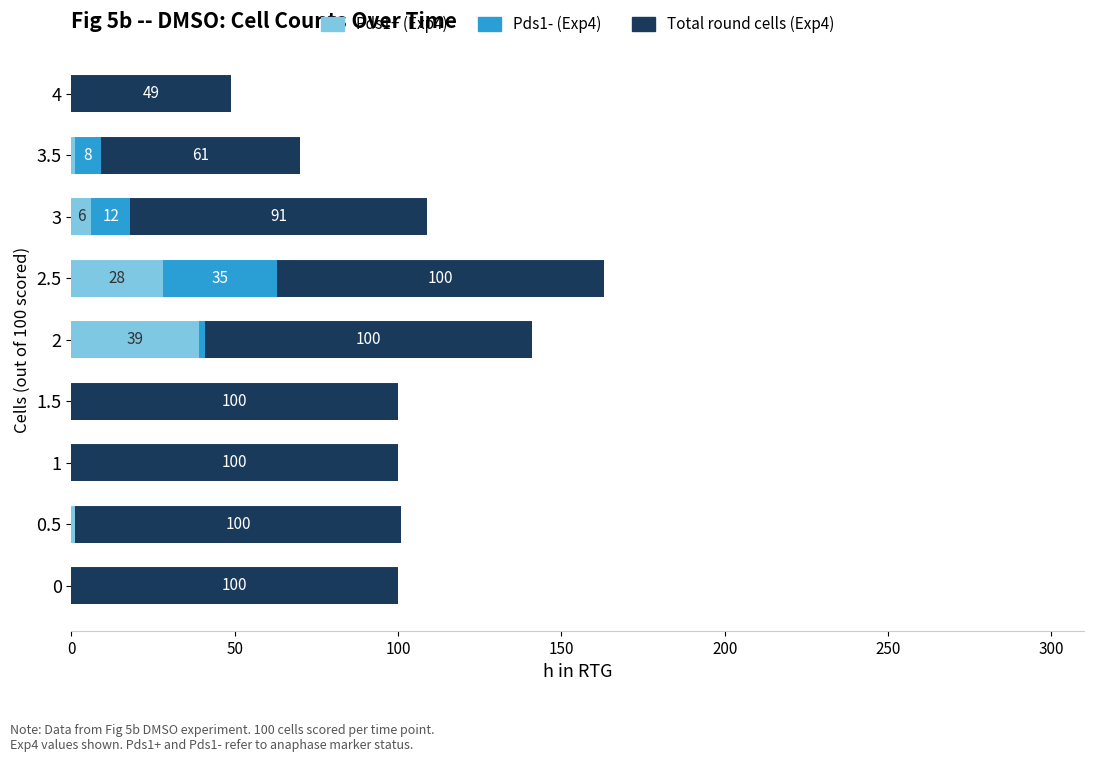

At which category is the sum across all series the highest?

2.5